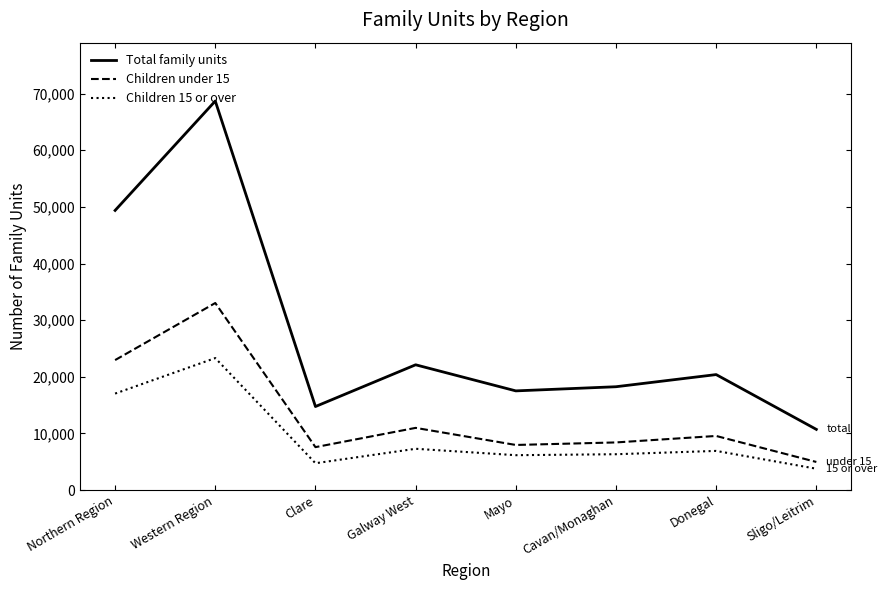

True or false: Children under 15 has a value of 9565 at Donegal.

True